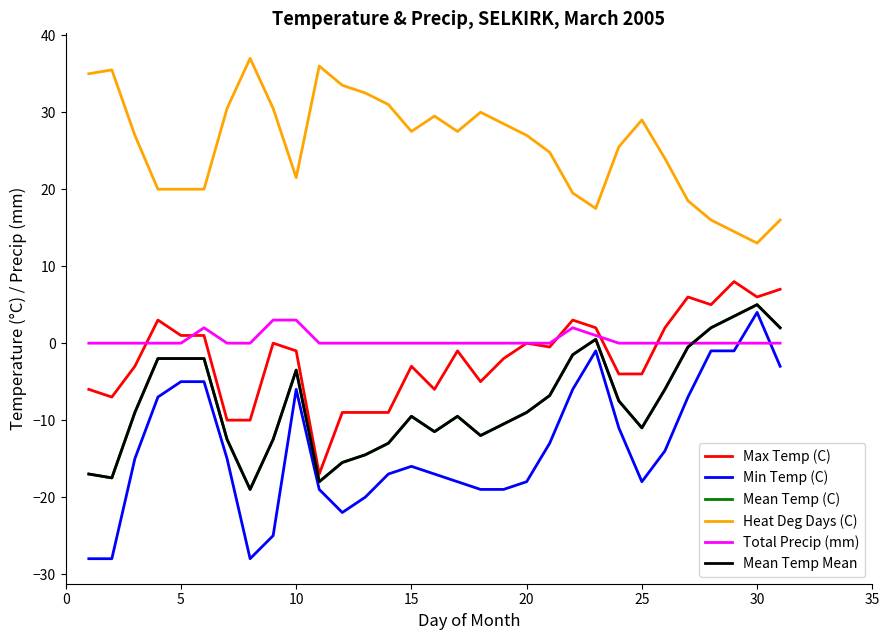

Is this an area chart (filled region under the line)?

No